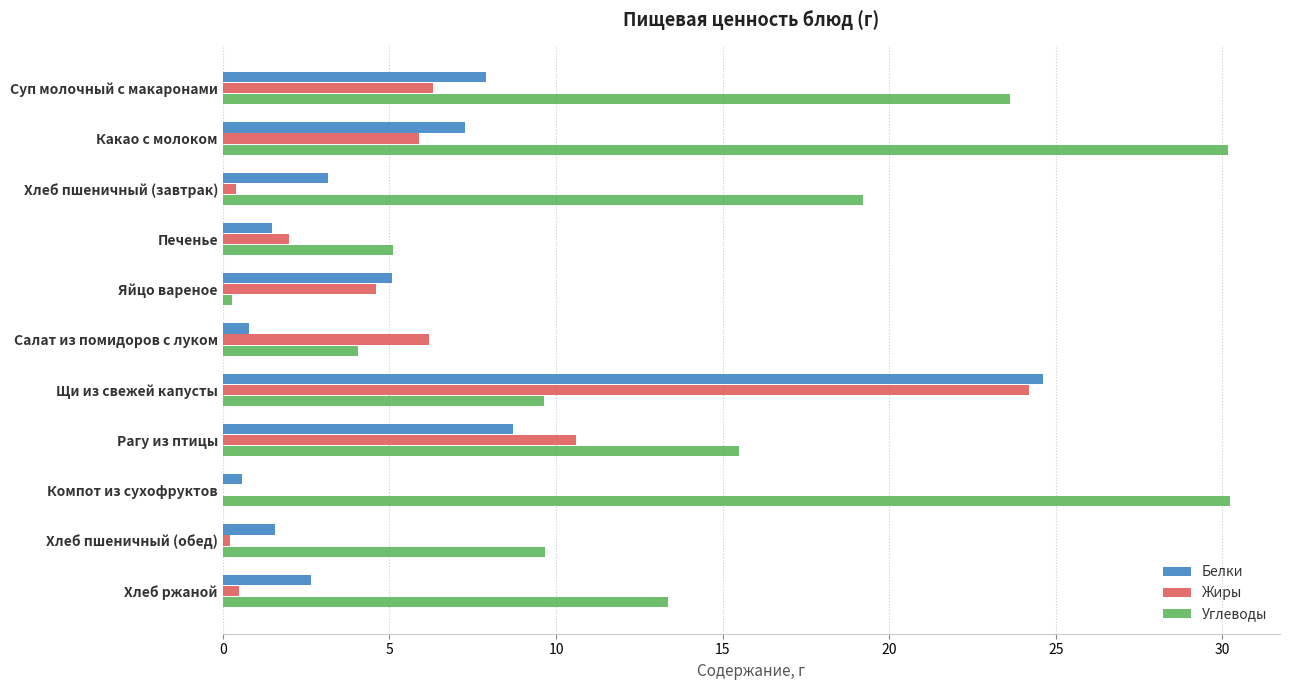

Between Какао с молоком and Хлеб пшеничный (обед), which series saw the biggest shift?

Углеводы